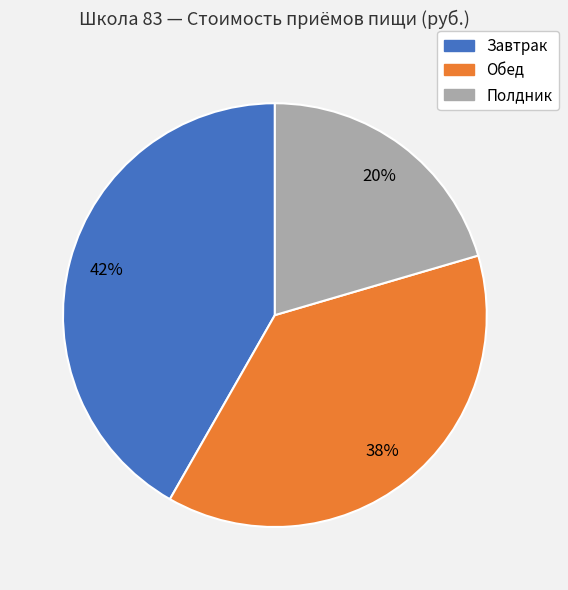

Is the sum of Обед and Полдник greater than half?

Yes